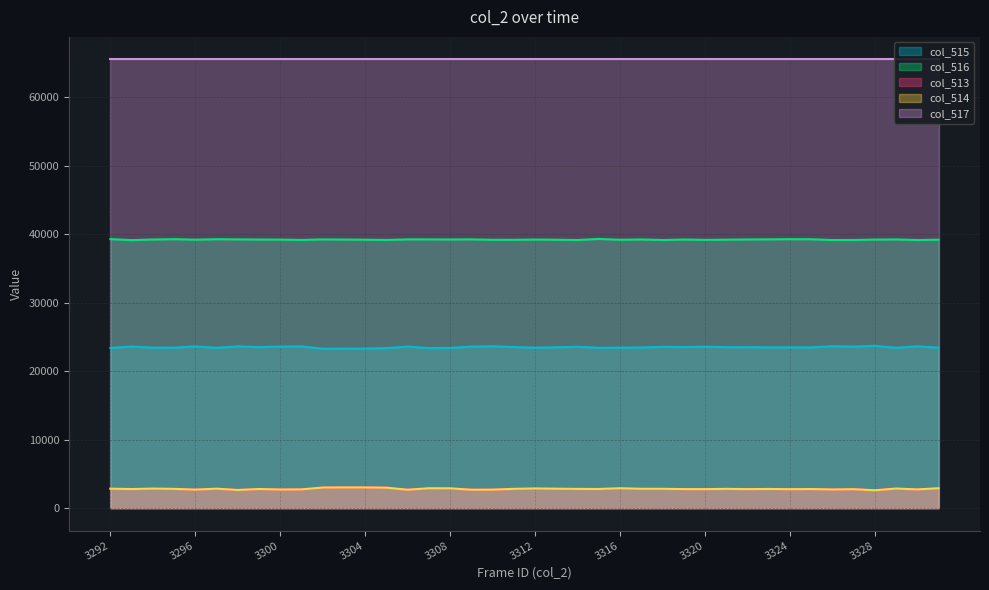

The col_516 series shows 13732 at 3321. True or false?

False